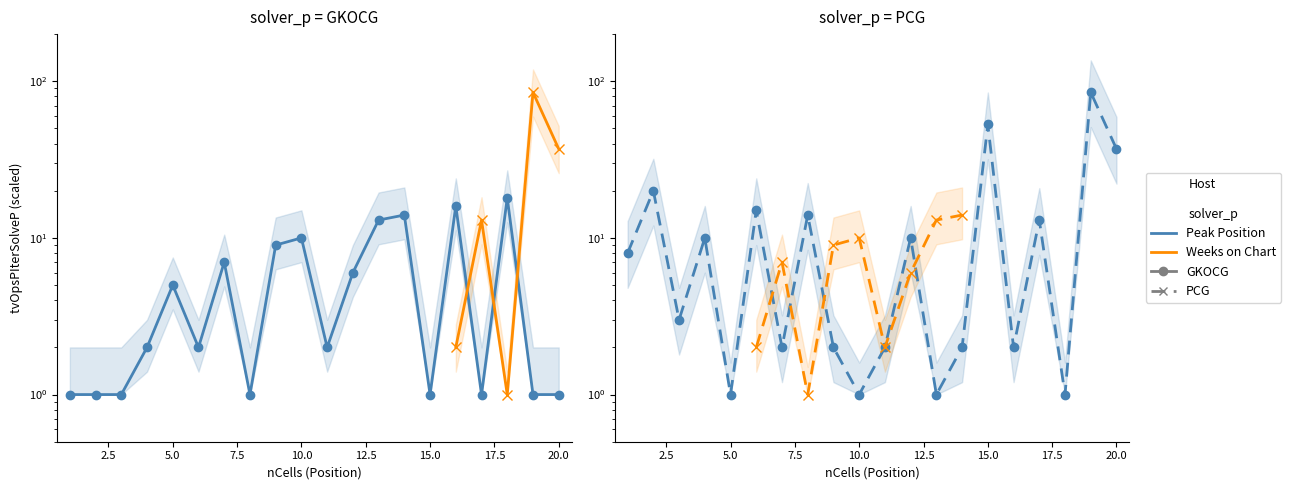

At which category does the chart reach its peak across all series?

19